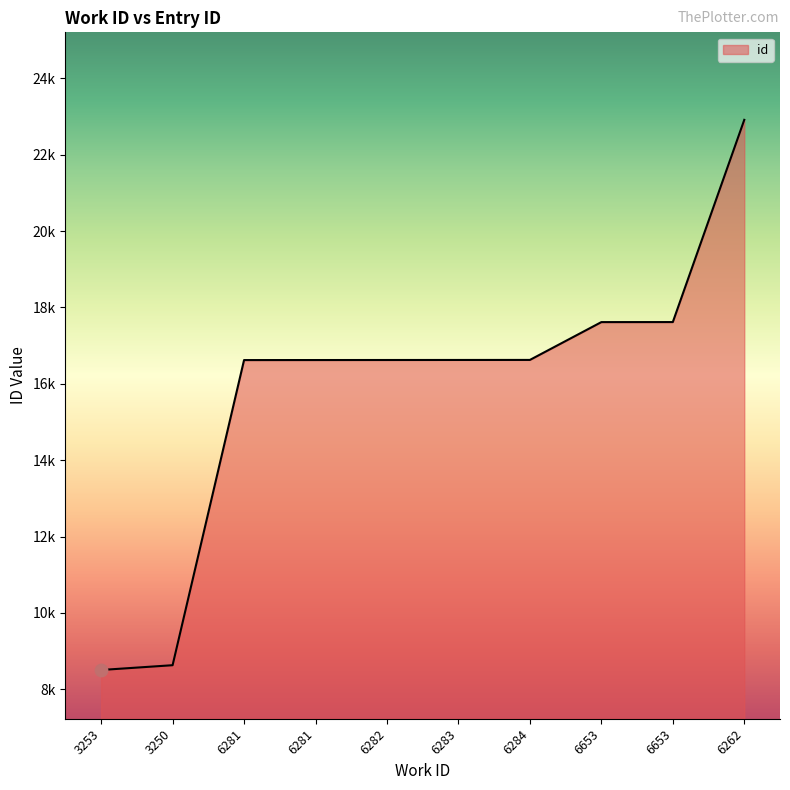

What is the change in value from 3253 to 6281?

+8114